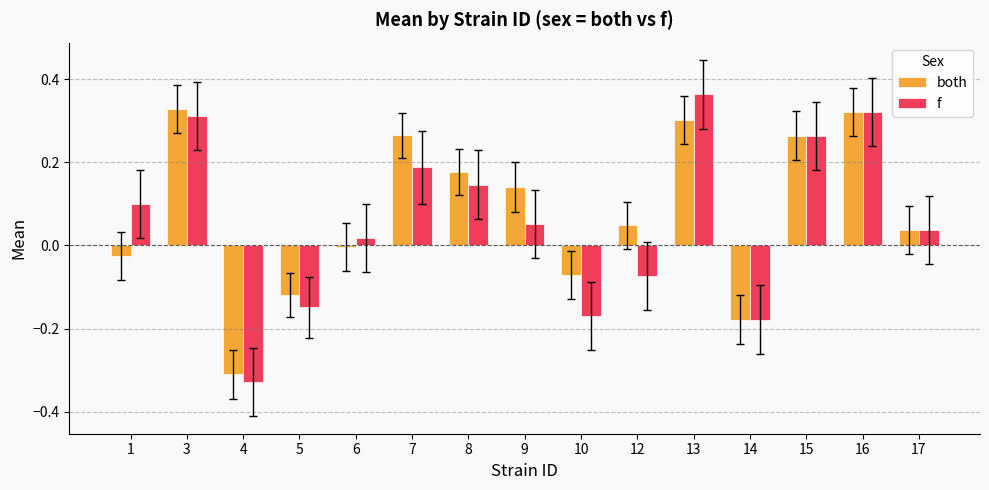

What is the difference between the second highest and second lowest values in the f series?

0.5